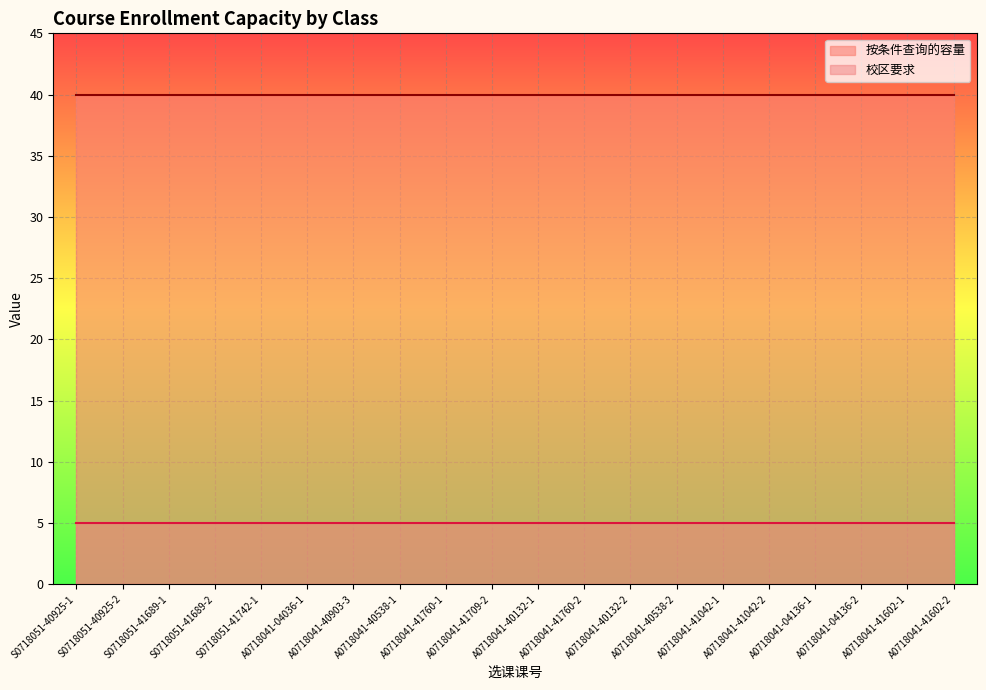

True or false: 校区要求 and 按条件查询的容量 cross at least once.

False